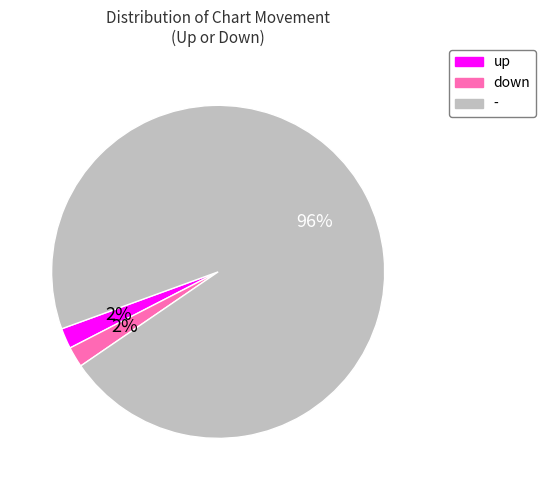

Is it true that up is 2% of the pie?

True